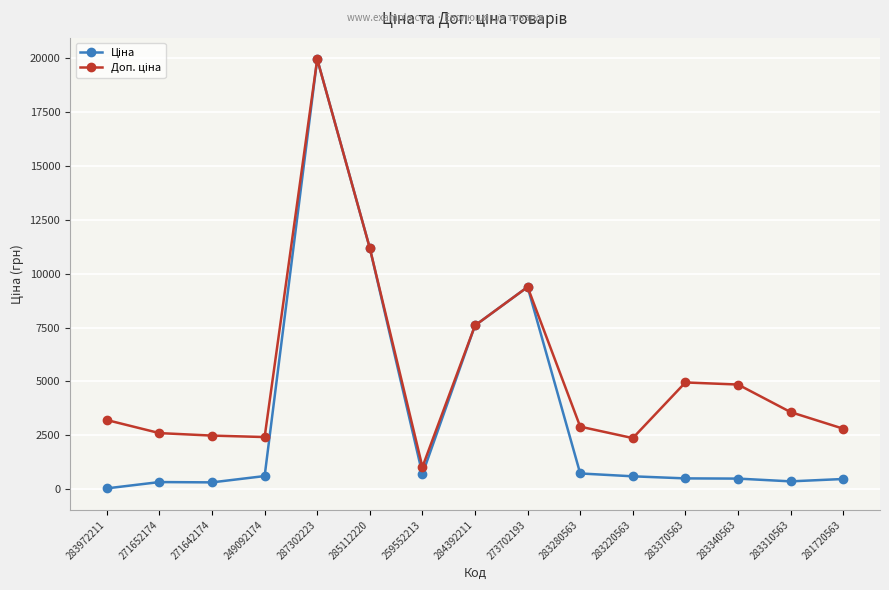

At which category is the sum across all series the highest?

287302223